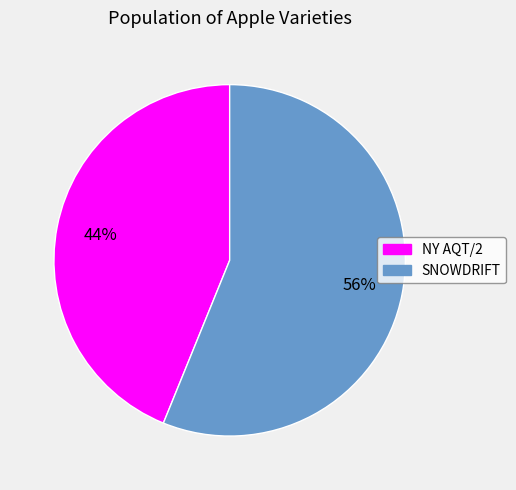

To the nearest percent, what percentage of the pie is NY AQT/2?

44%